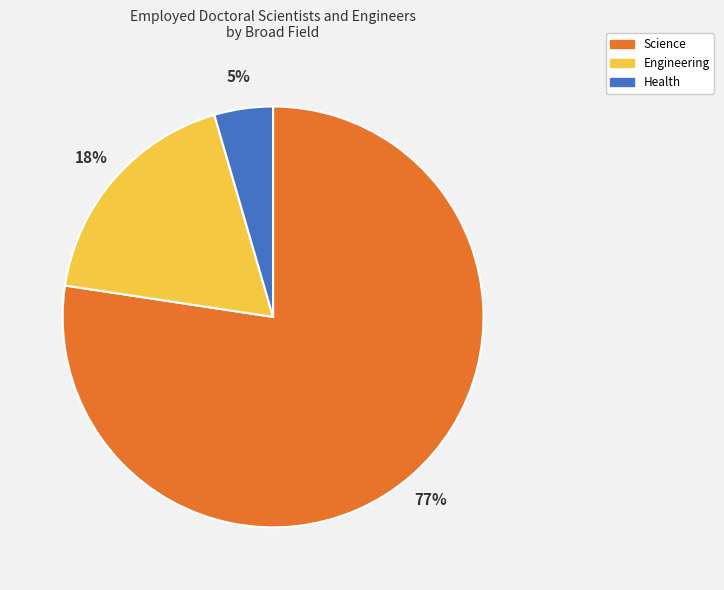

To the nearest percent, what is the average slice percentage?

33%